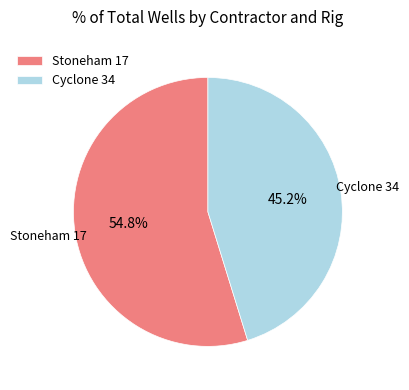

What is the smallest slice in the pie chart?

Cyclone 34